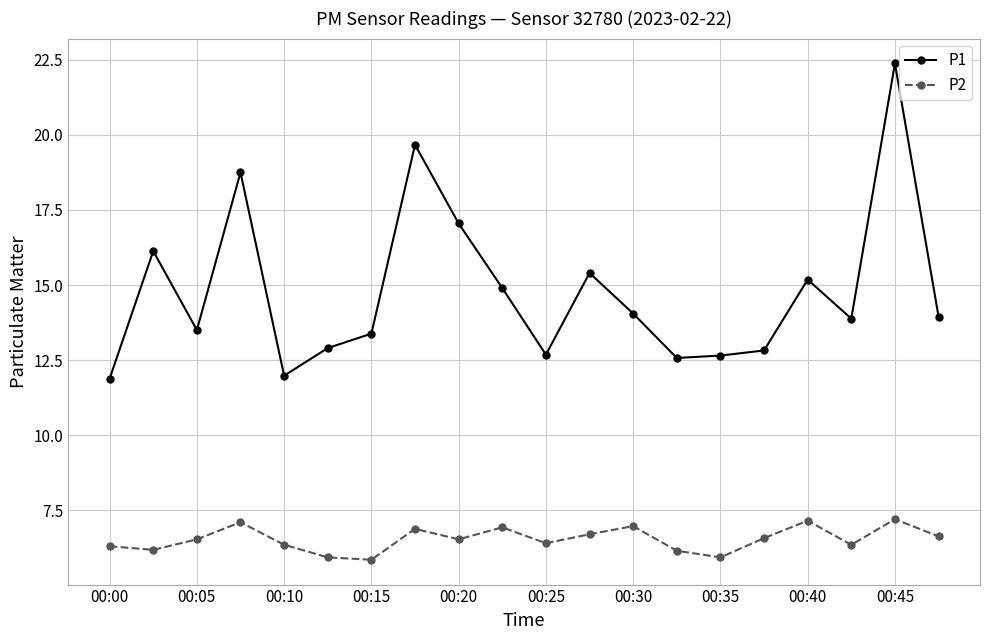

What is the value of the P1 point at the 15th from the left?

12.7